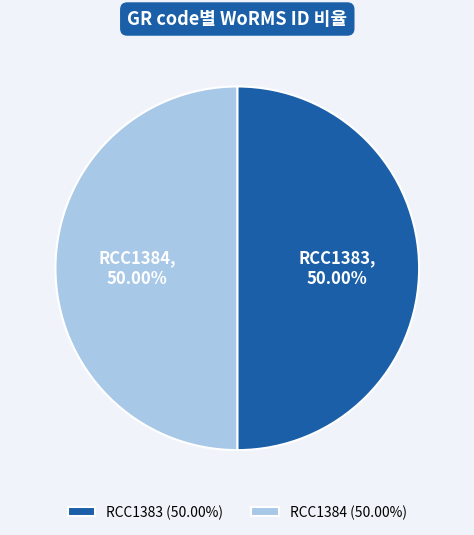

Is it true that RCC1383 is 58% of the pie?

False